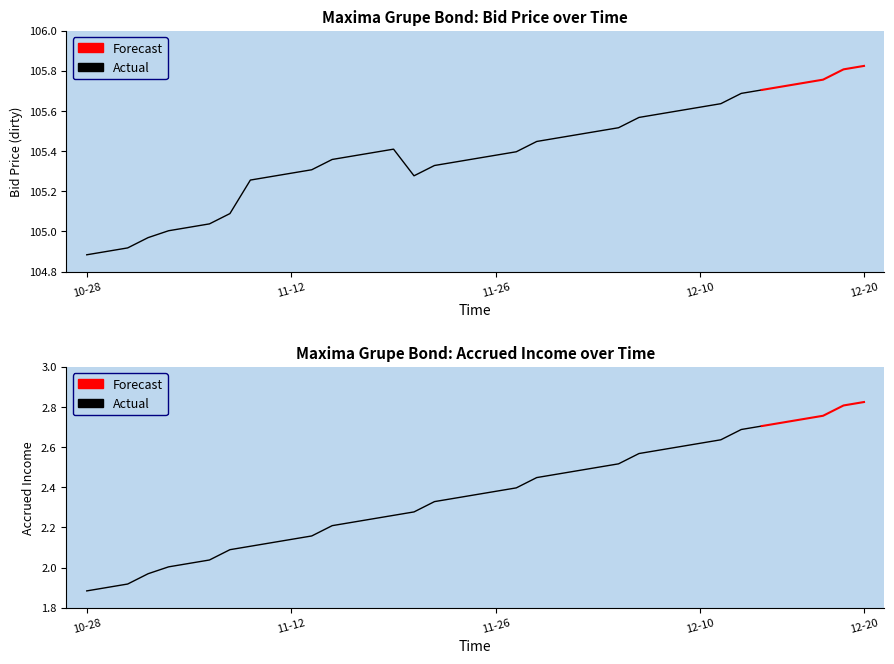

The Uzkratais ienakums series shows 2.6 at 2024-12-11. True or false?

True